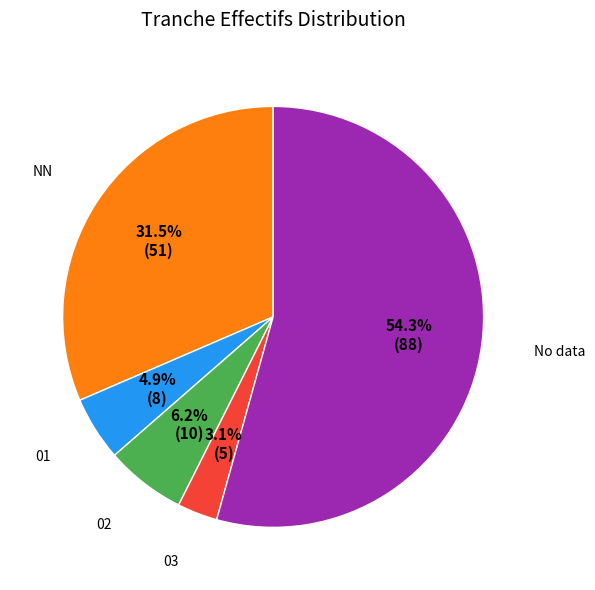

Is there a majority slice in this chart?

Yes